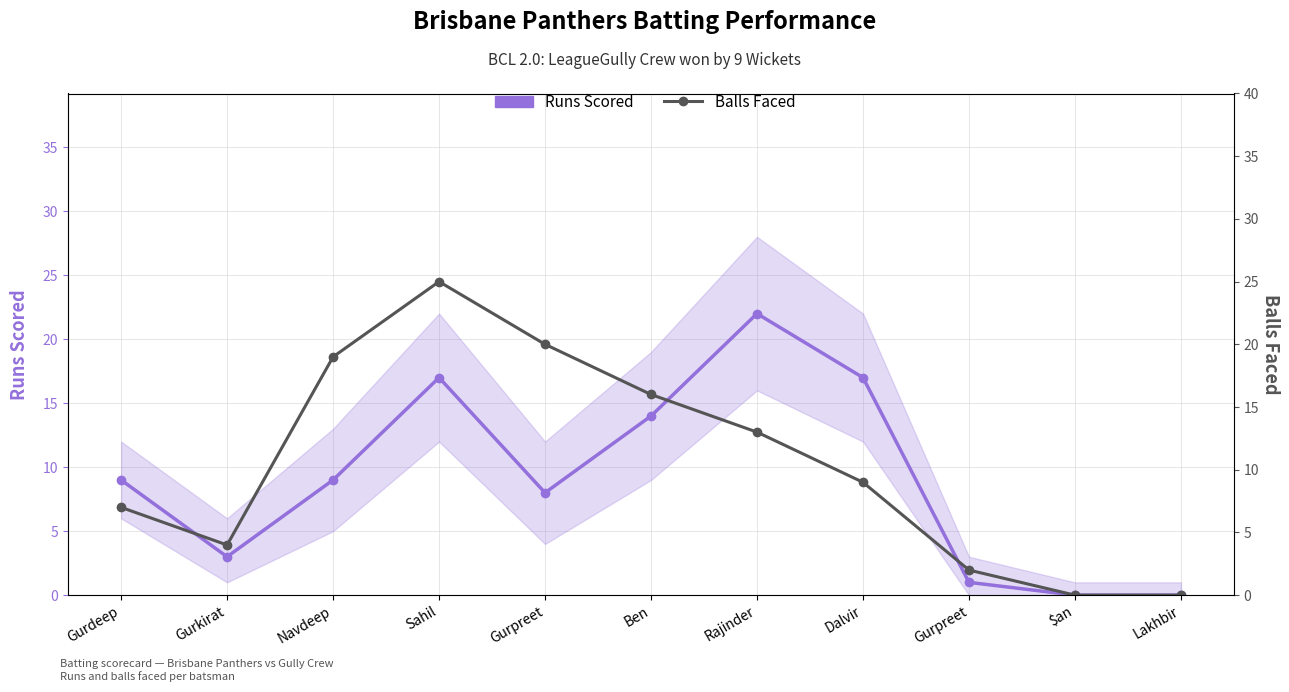

Is it true that Runs Scored equals 15 at Rajinder?

False